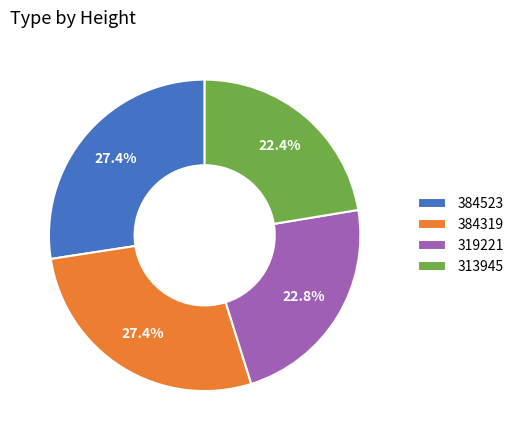

Approximately how many times larger is the value at 384319 compared to 313945?

1.2